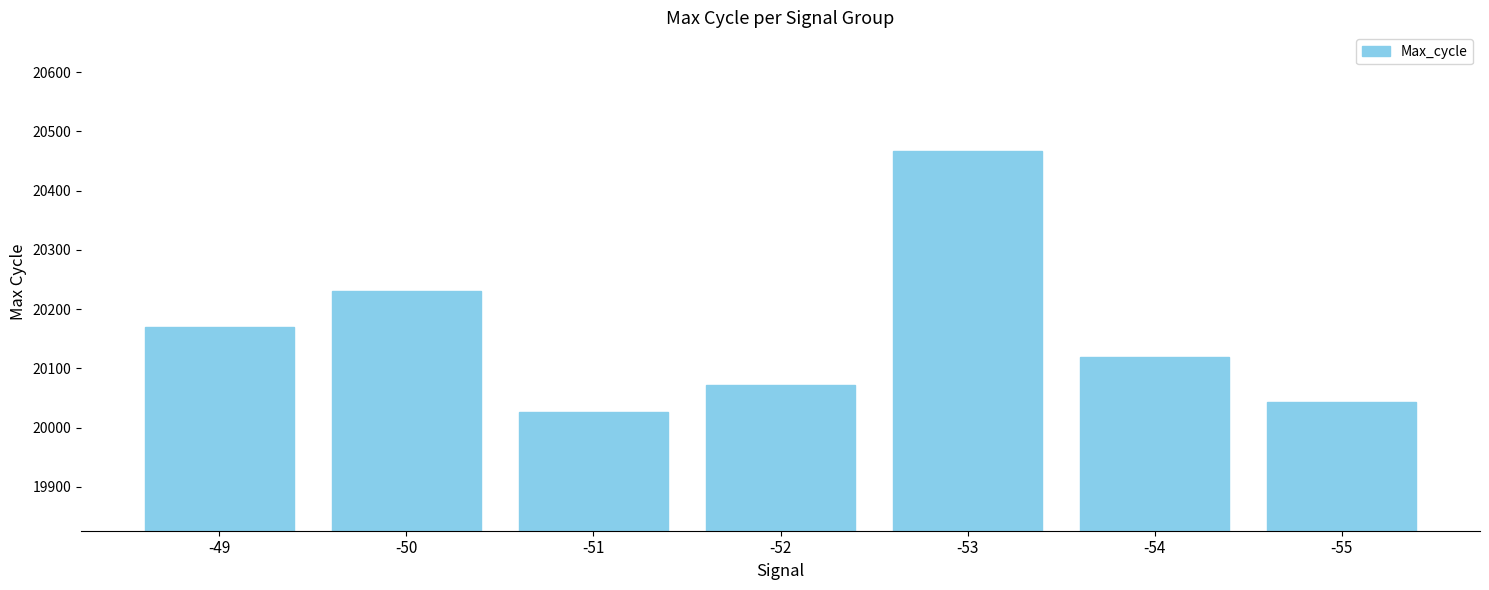

Is it true that the value at -49 is 20170?

True